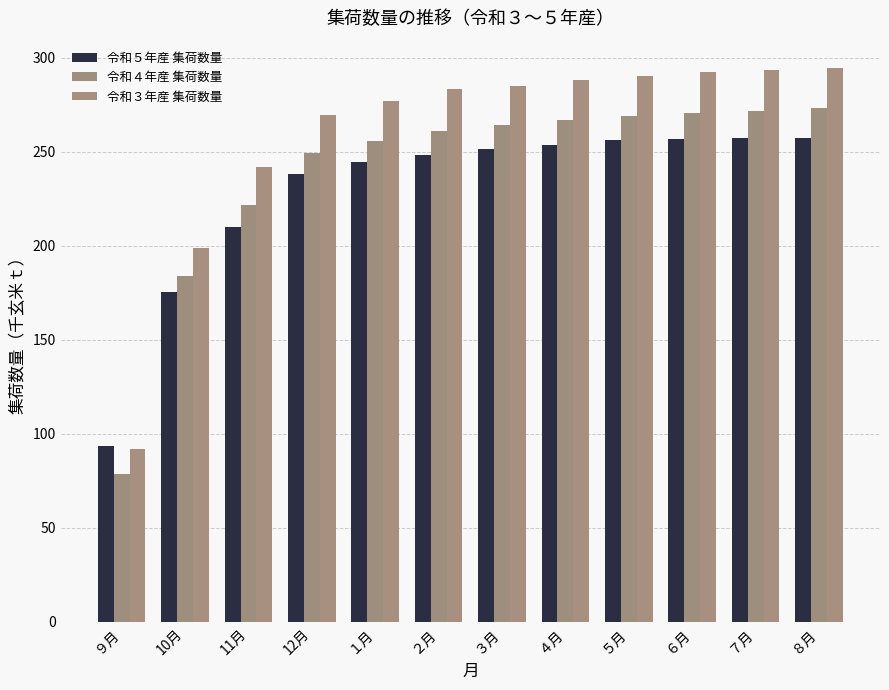

Count the number of data series in this chart.

3